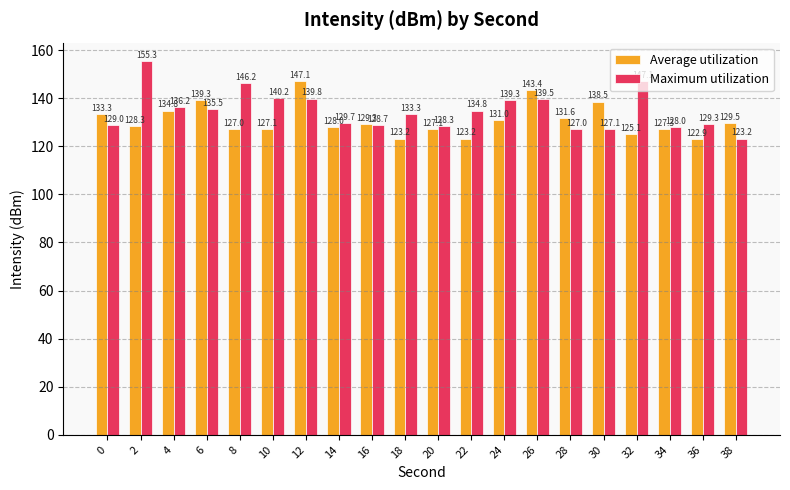

What is the total value across all series at 0?

262.3